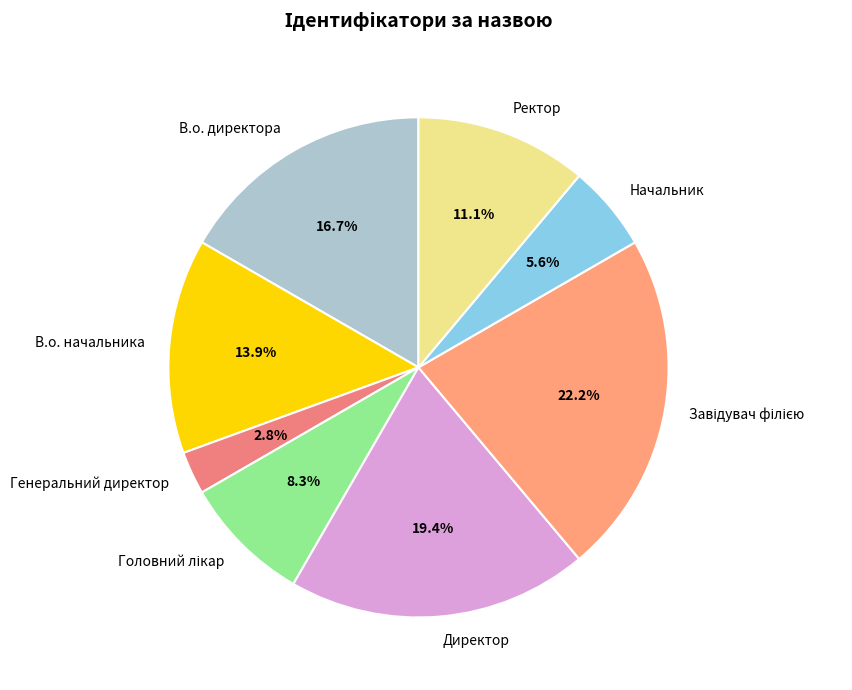

To the nearest percent, what portion does Ректор represent?

11%